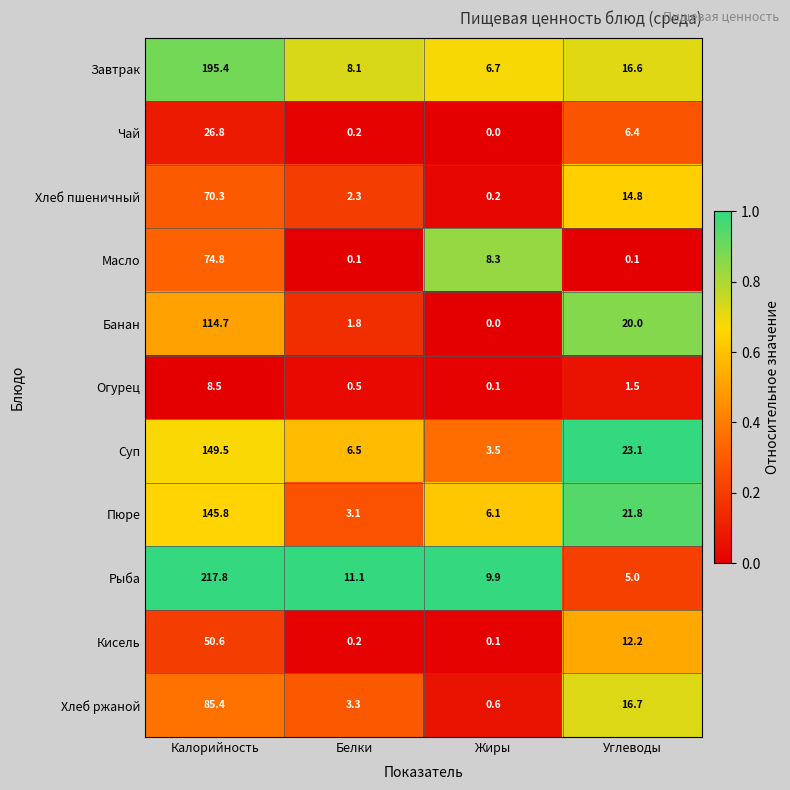

Is the value of Суп at Белки greater than the value of Хлеб пшеничный at Белки?

Yes